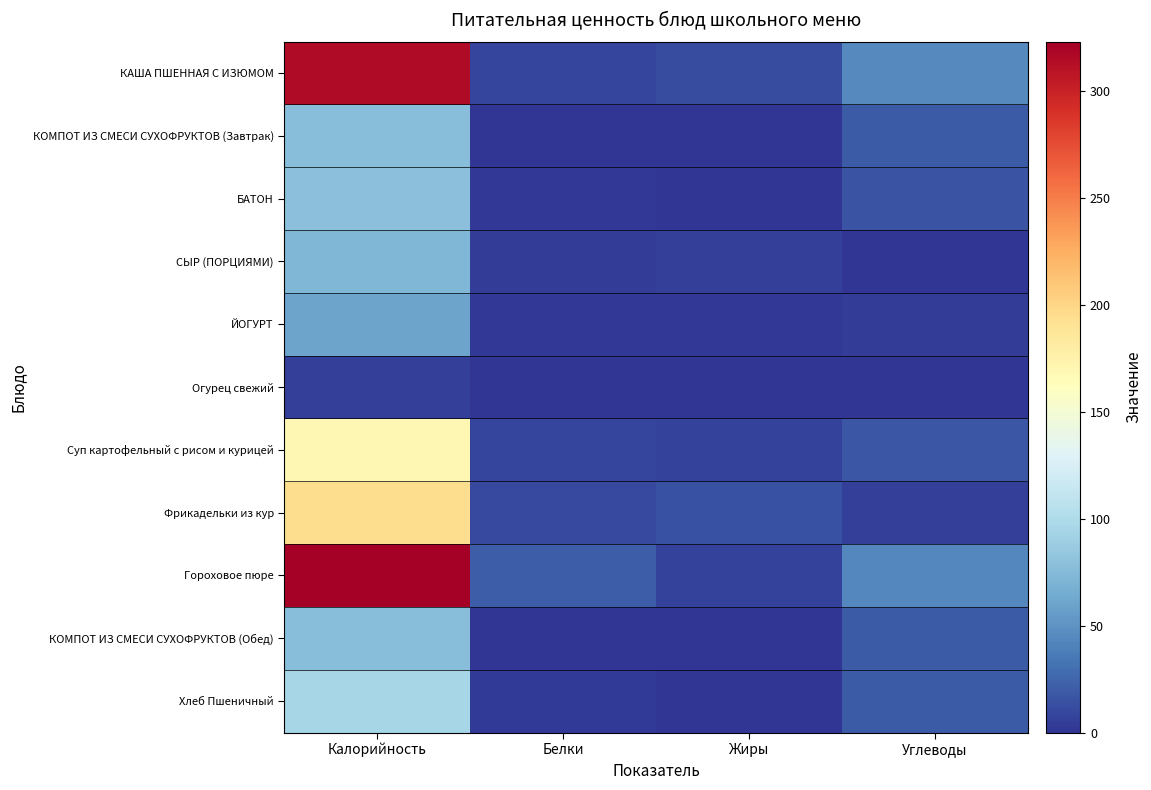

Which series changed the most between Белки and Жиры?

Гороховое пюре